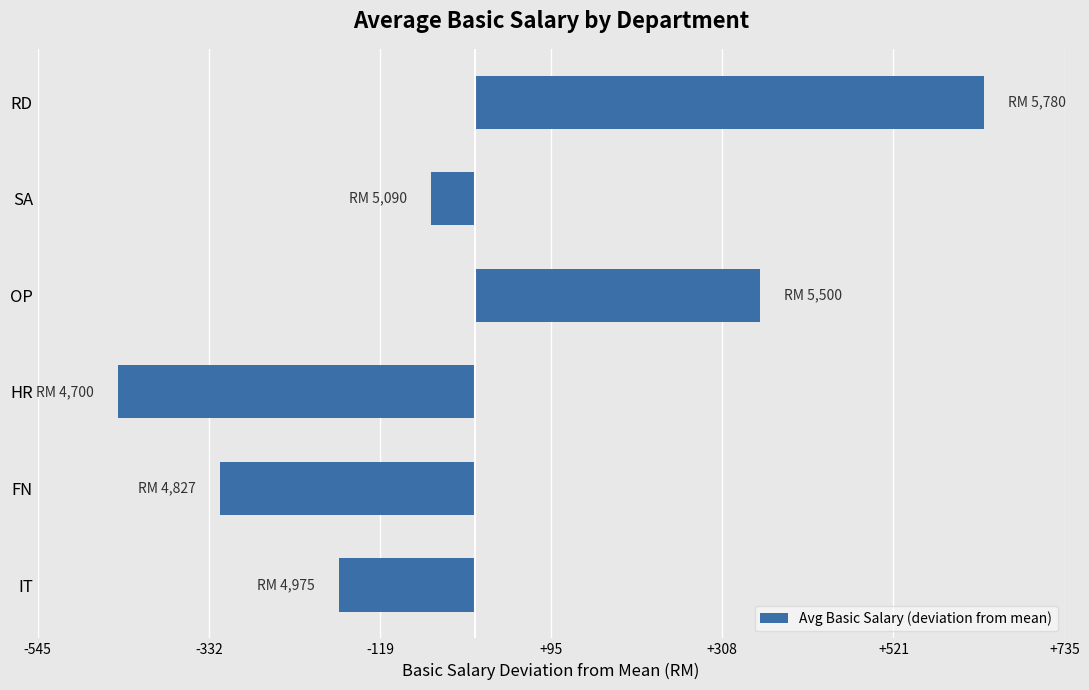

How many bars are there in total?

6